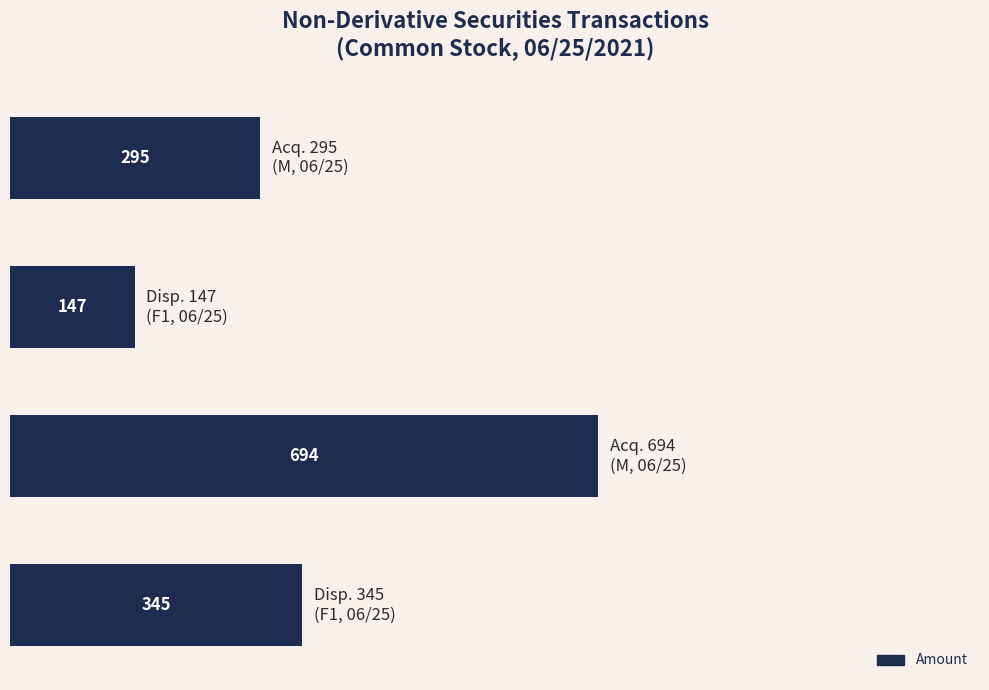

What is the value of the 4th bar from the top?

345